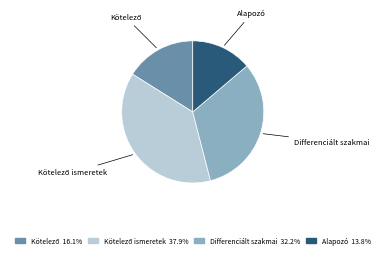

Does any single category account for the majority?

No